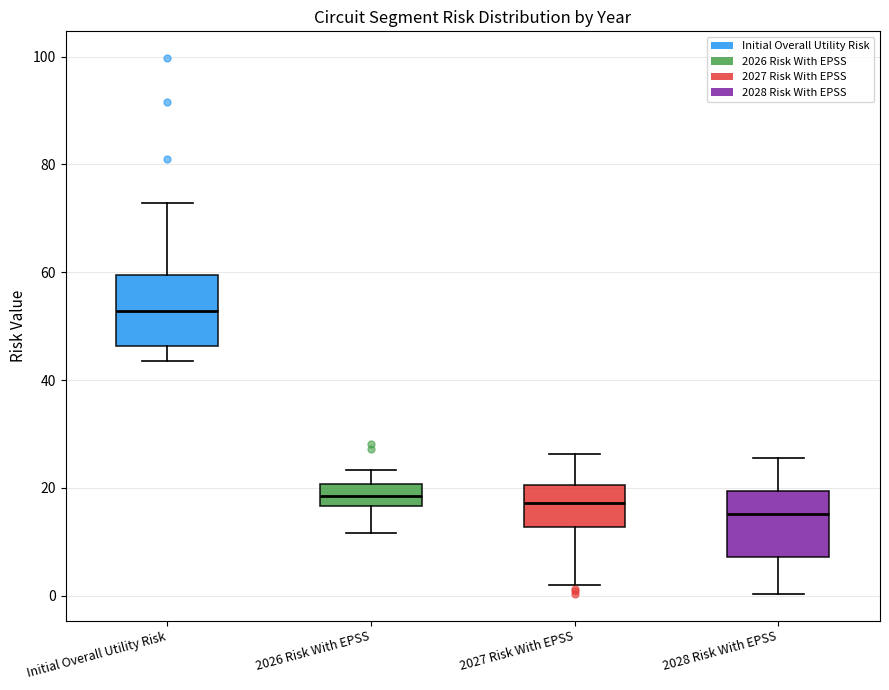

Where is the upper edge of the box for 2026 Risk With EPSS on the y-axis? The values are not printed on the chart, so give them approximately, as read against the axis.

20